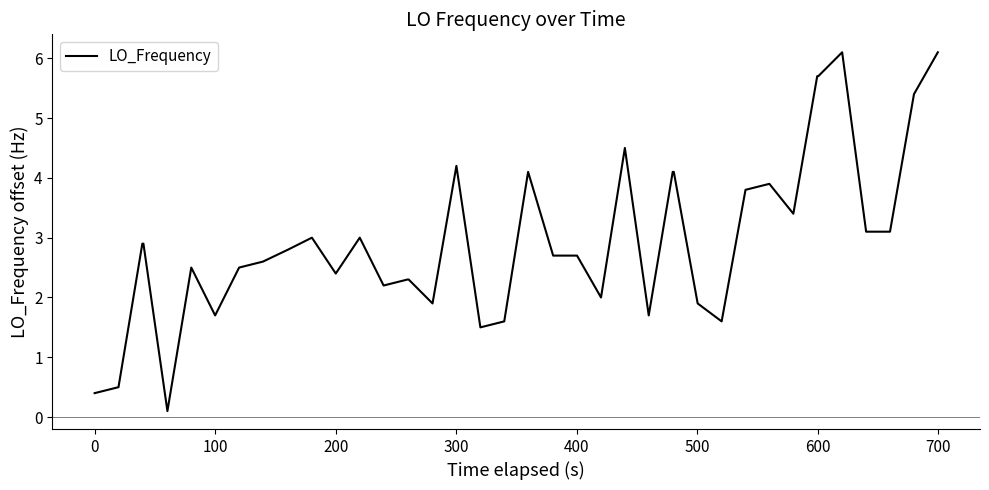

What is the greatest value displayed?

6.1